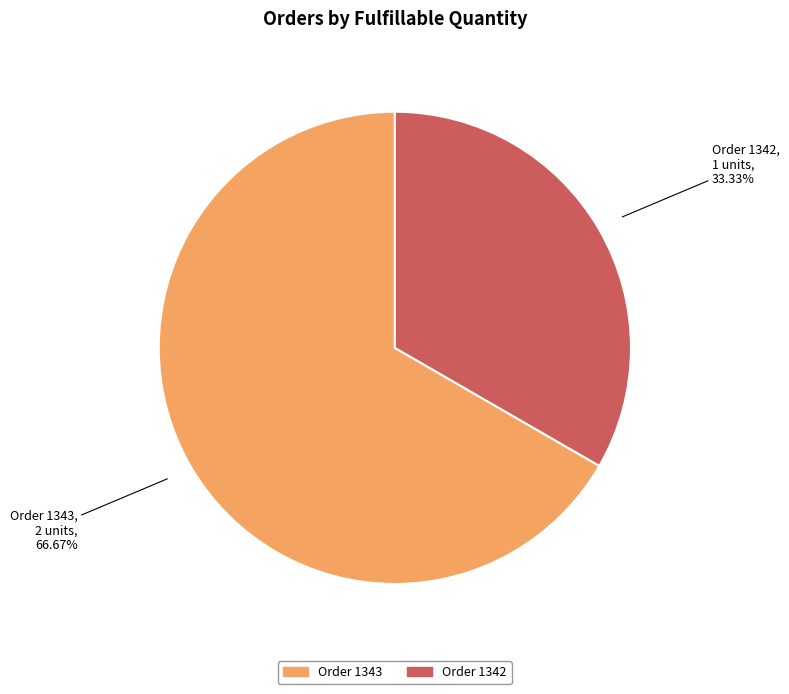

To the nearest percent, what portion does Order 1343 represent?

67%